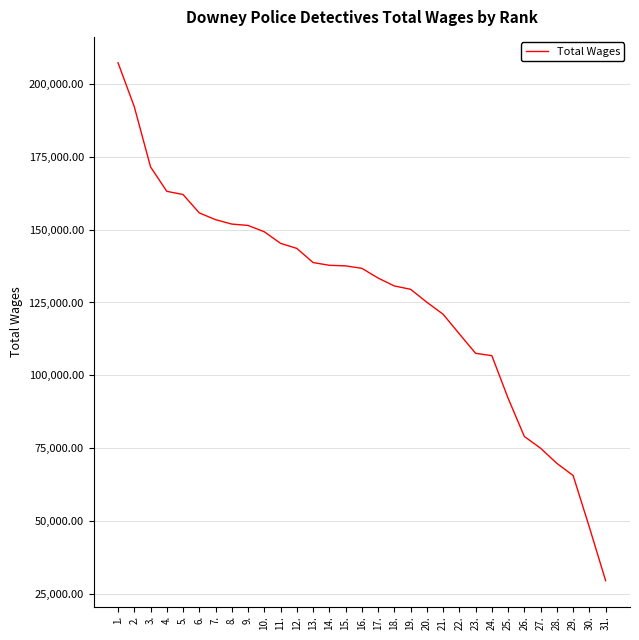

The value at 25. is 32164. True or false?

False